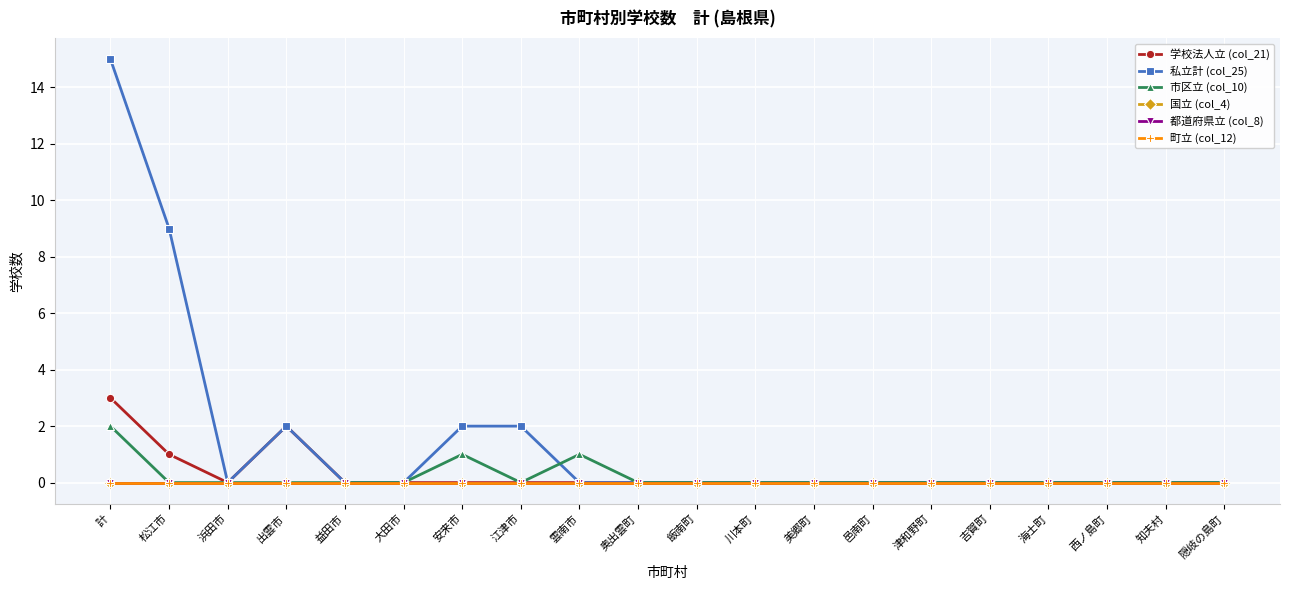

At which category does 市区立 (col_10) reach its first local valley?

江津市